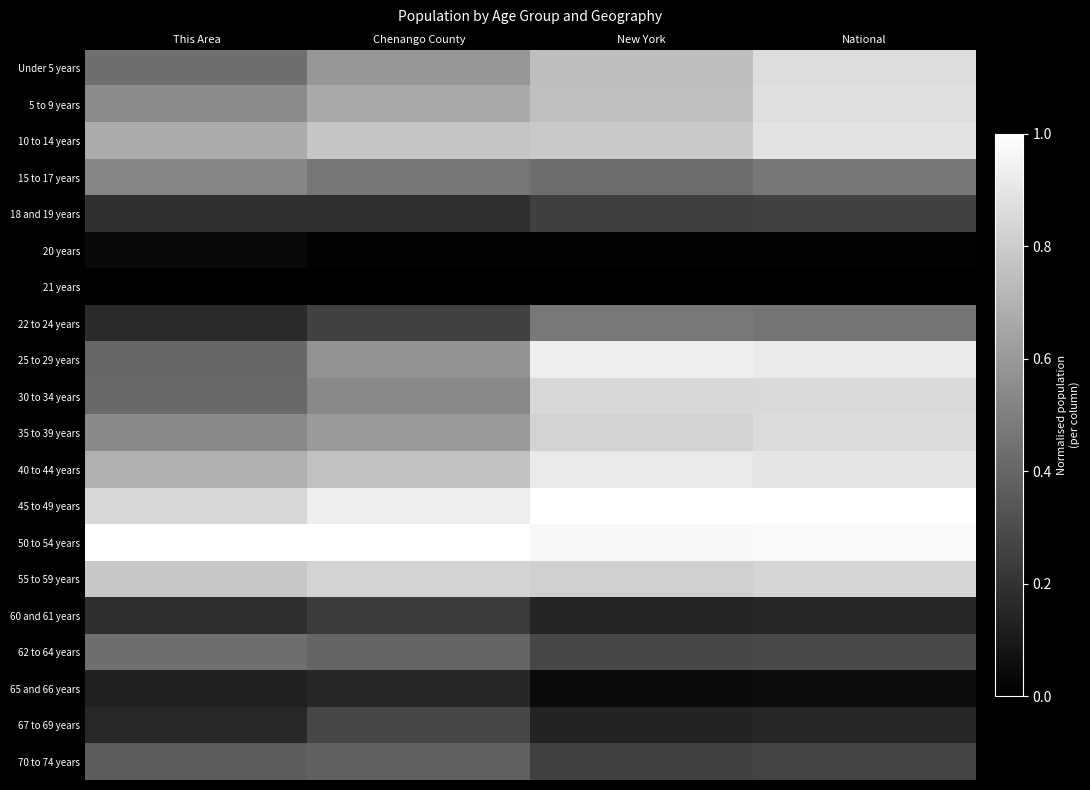

Reading right to left, transcribe all the data shown in this chart.

Under 5 years: National=0.9	New York=0.7	Chenango County=0.6	This Area=0.4
5 to 9 years: National=0.9	New York=0.7	Chenango County=0.7	This Area=0.5
10 to 14 years: National=0.9	New York=0.8	Chenango County=0.8	This Area=0.7
15 to 17 years: National=0.5	New York=0.4	Chenango County=0.5	This Area=0.5
18 and 19 years: National=0.3	New York=0.2	Chenango County=0.2	This Area=0.2
20 years: National=0.0	New York=0.0	Chenango County=0.0	This Area=0.0
21 years: National=0.0	New York=0.0	Chenango County=0.0	This Area=0.0
22 to 24 years: National=0.5	New York=0.5	Chenango County=0.3	This Area=0.2
25 to 29 years: National=0.9	New York=0.9	Chenango County=0.6	This Area=0.4
30 to 34 years: National=0.9	New York=0.8	Chenango County=0.5	This Area=0.4
35 to 39 years: National=0.9	New York=0.8	Chenango County=0.6	This Area=0.5
40 to 44 years: National=0.9	New York=0.9	Chenango County=0.8	This Area=0.7
45 to 49 years: National=1.0	New York=1.0	Chenango County=0.9	This Area=0.8
50 to 54 years: National=1.0	New York=1.0	Chenango County=1.0	This Area=1.0
55 to 59 years: National=0.8	New York=0.8	Chenango County=0.8	This Area=0.8
60 and 61 years: National=0.2	New York=0.1	Chenango County=0.2	This Area=0.2
62 to 64 years: National=0.3	New York=0.3	Chenango County=0.4	This Area=0.4
65 and 66 years: National=0.1	New York=0.0	Chenango County=0.2	This Area=0.1
67 to 69 years: National=0.2	New York=0.1	Chenango County=0.3	This Area=0.2
70 to 74 years: National=0.3	New York=0.3	Chenango County=0.4	This Area=0.4